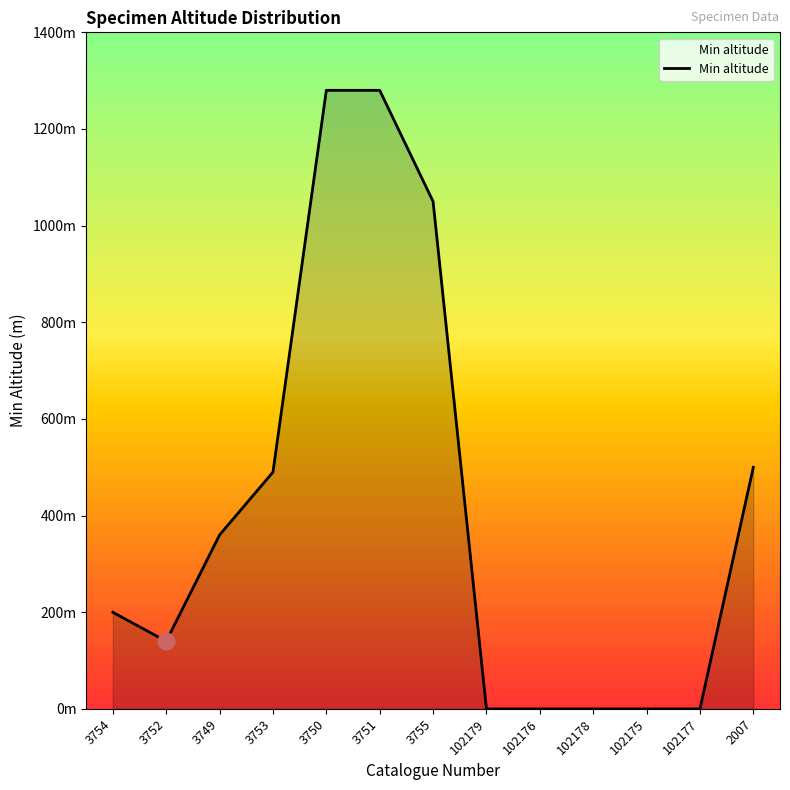

At which category does the data reach its first local valley?

3752